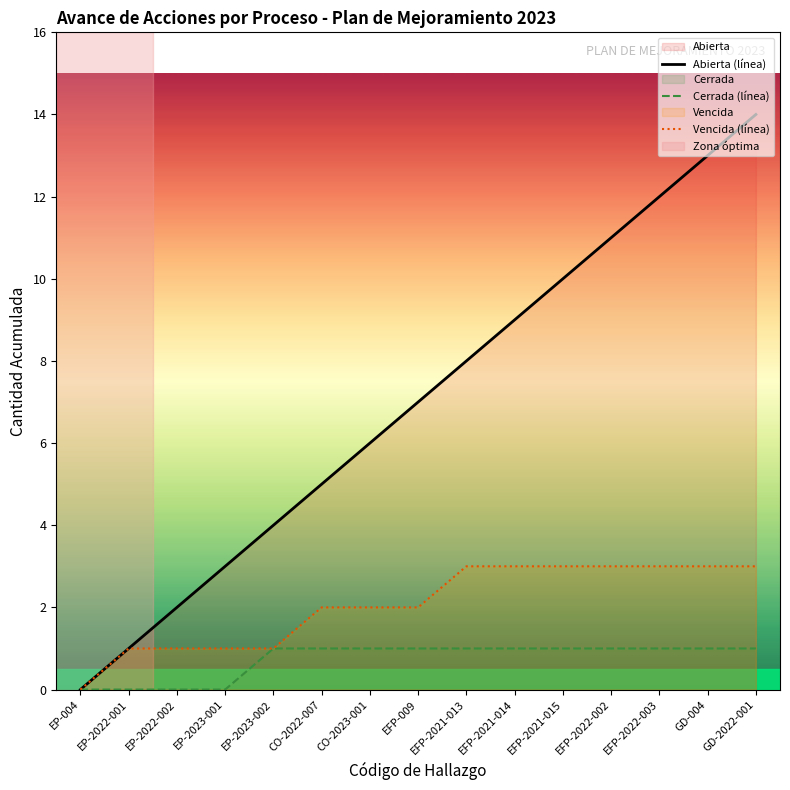

Which series has the largest range (max minus min)?

Abierta (línea)